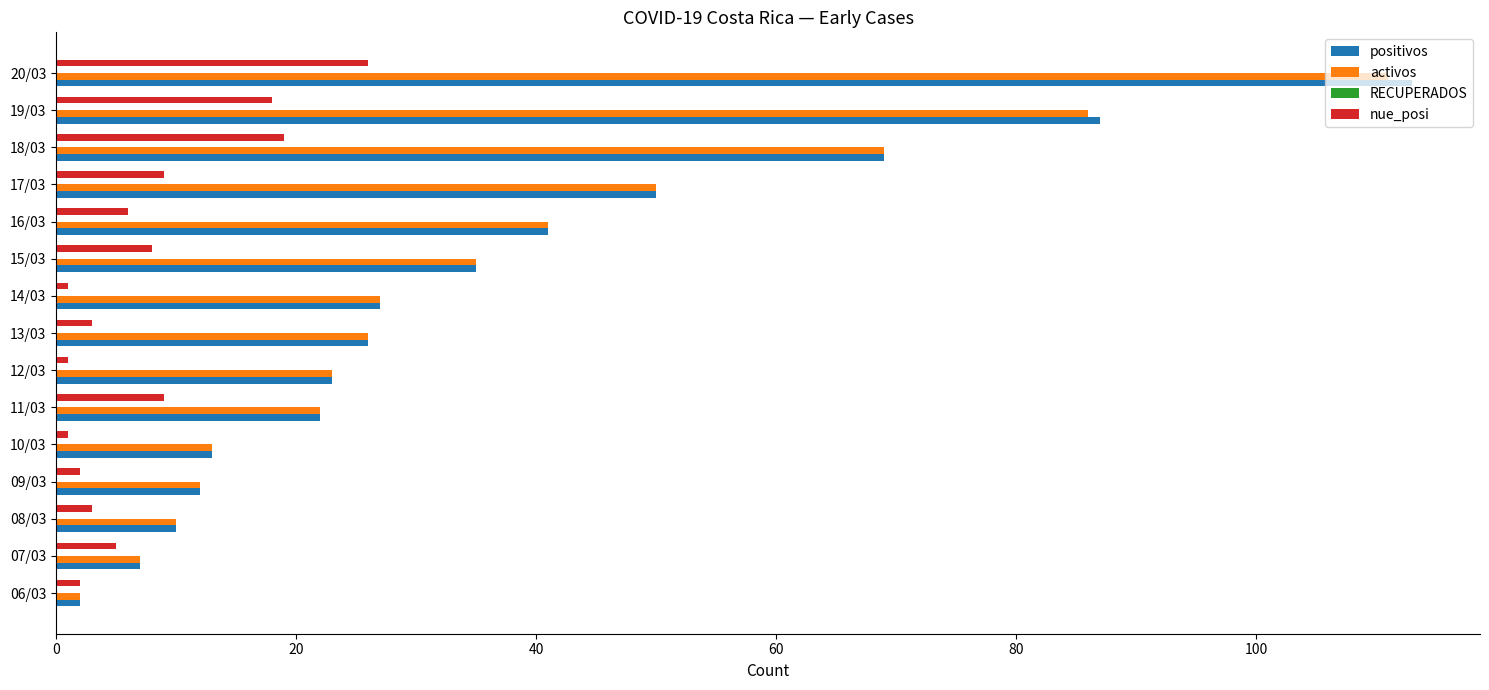

What is the difference between the second highest and minimum values in the nue_posi series?

18